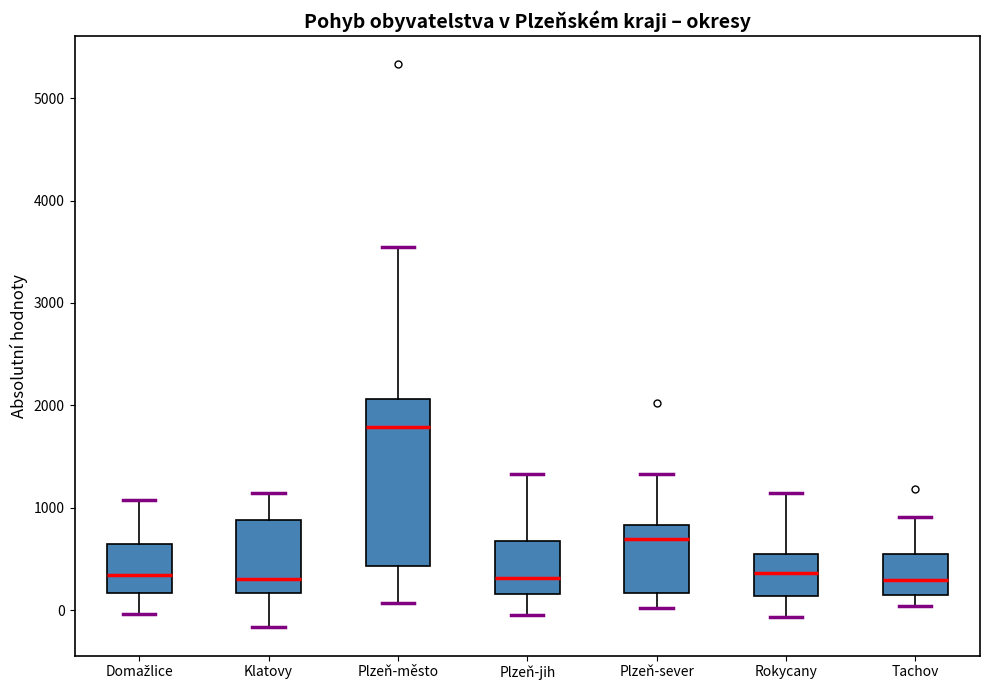

Reading left to right, transcribe this box plot: for each box, give where its median line is, the range the box spans, and where its two whiskers end, as read against the y-axis. The values are not printed on the chart, so give them approximately, as read against the axis.

Domažlice: median 300, box 200 to 600, whiskers 0 to 1100
Klatovy: median 300, box 200 to 900, whiskers -200 to 1100
Plzeň-město: median 1800, box 400 to 2100, whiskers 100 to 3500
Plzeň-jih: median 300, box 200 to 700, whiskers 0 to 1300
Plzeň-sever: median 700, box 200 to 800, whiskers 0 to 1300
Rokycany: median 400, box 100 to 500, whiskers -100 to 1100
Tachov: median 300, box 100 to 500, whiskers 0 to 900